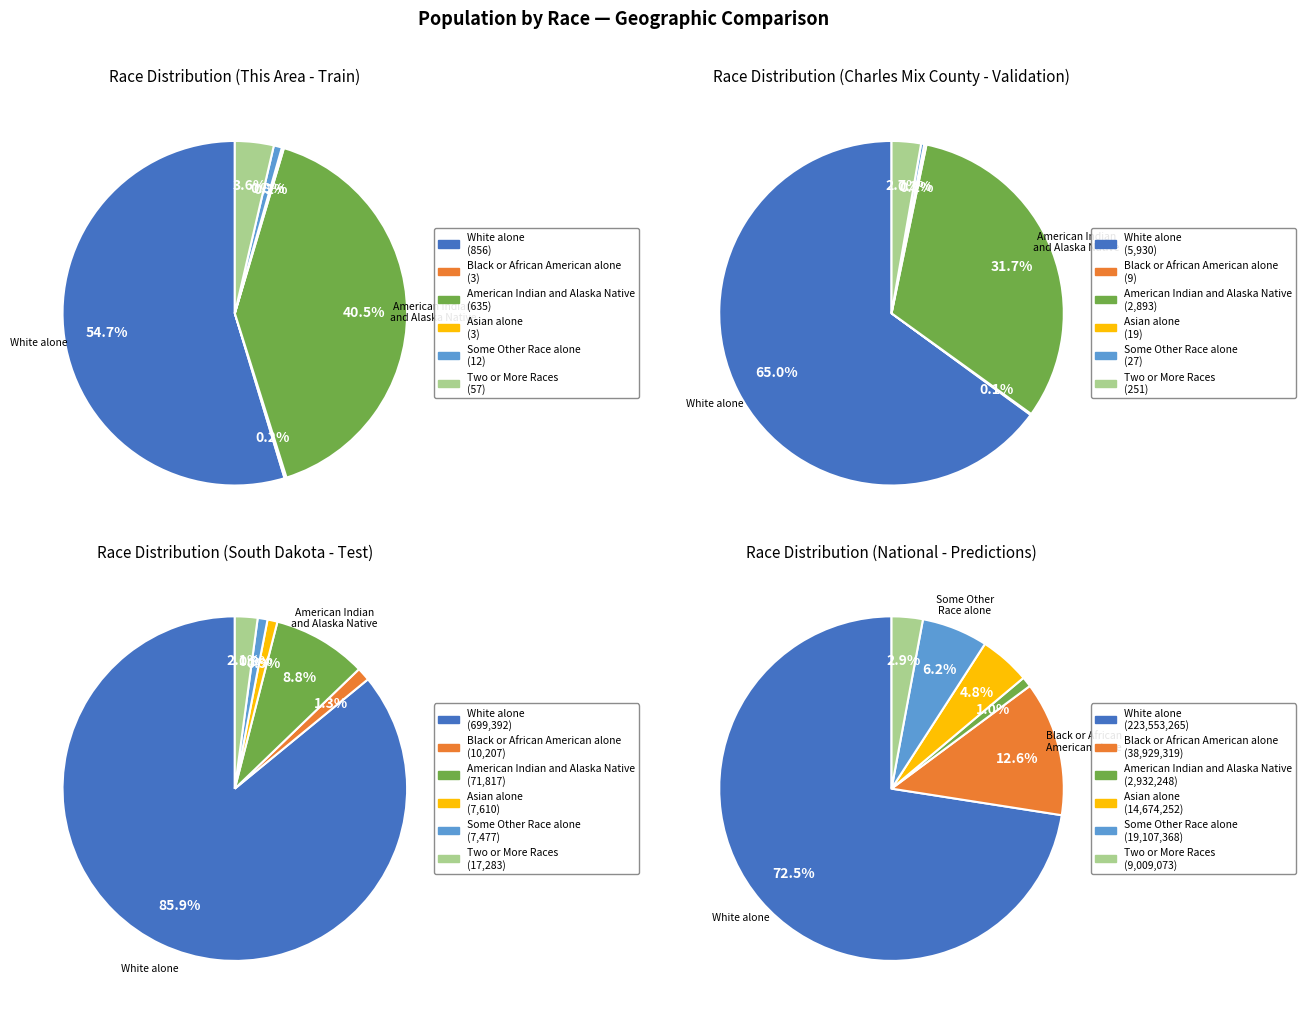

Which category has the smallest portion of the pie?

Black or African American alone